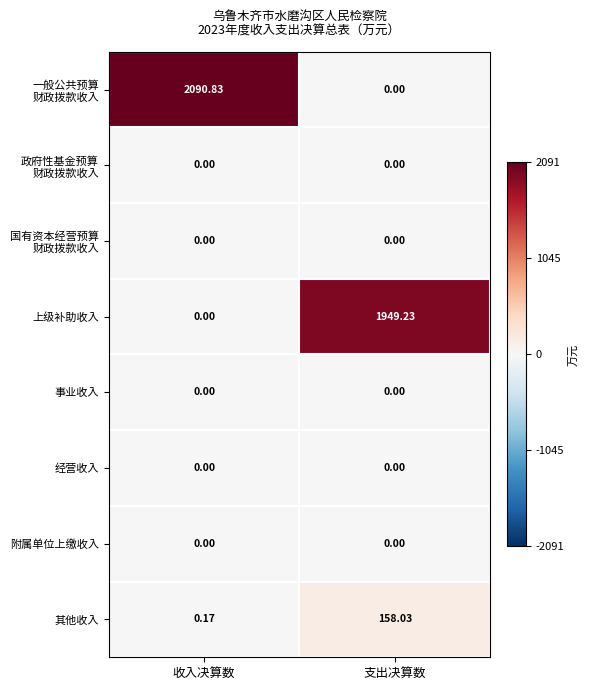

At which label does 其他收入 first exceed 158?

支出决算数